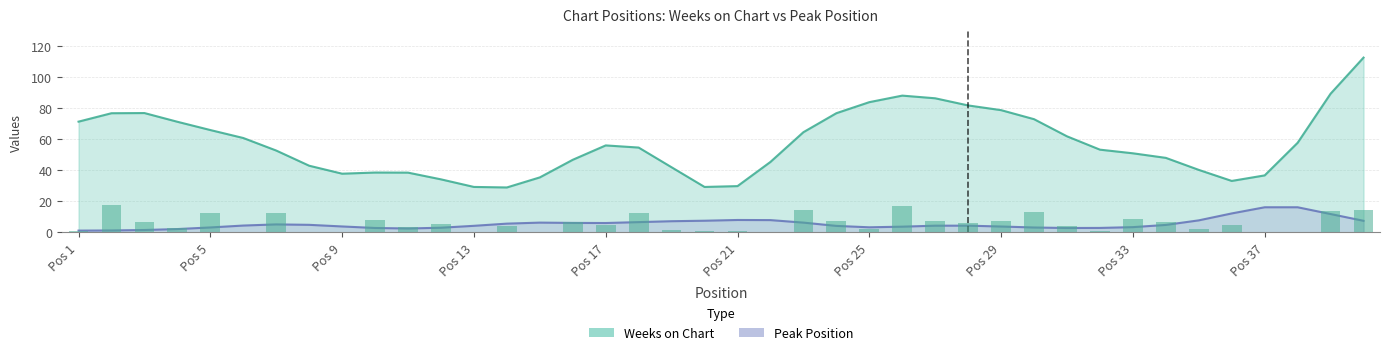

Reading right to left, extract all data points from this chart.

14.1	13.7	0.2	0.1	4.4	2.0	6.8	8.2	0.5	4.0	13.0	7.3	5.7	7.1	16.9	2.4	7.0	14.5	0.1	0.7	1.1	1.6	12.2	4.4	6.6	0.4	4.0	0.2	5.0	3.1	7.7	0.2	0.4	12.5	0.1	12.2	2.8	6.3	17.5	0.7